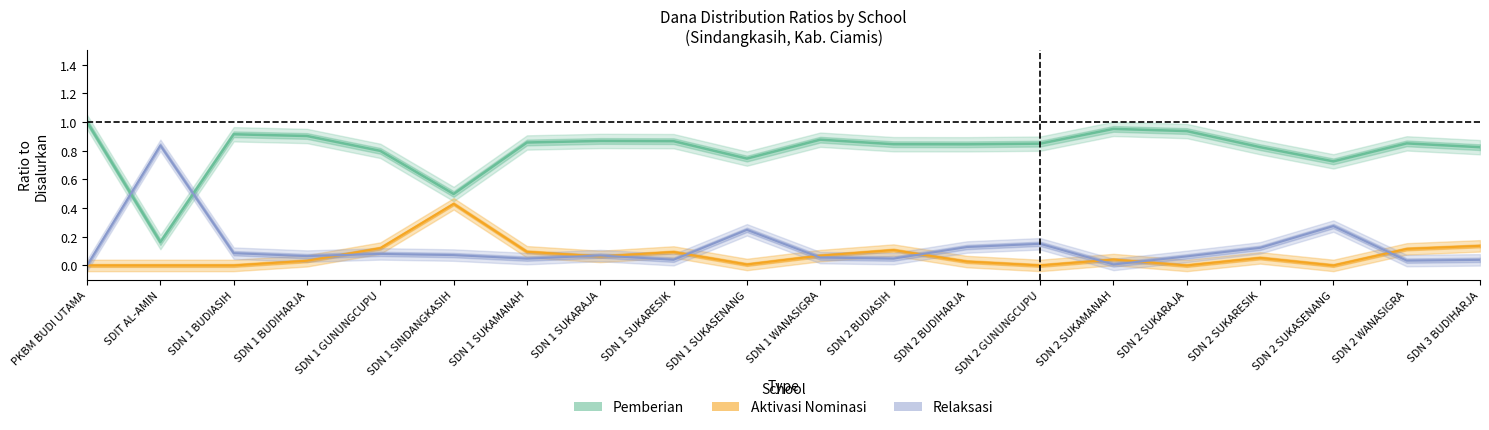

What is the spread (max minus min) of values at SDN 2 GUNUNGCUPU?

0.8